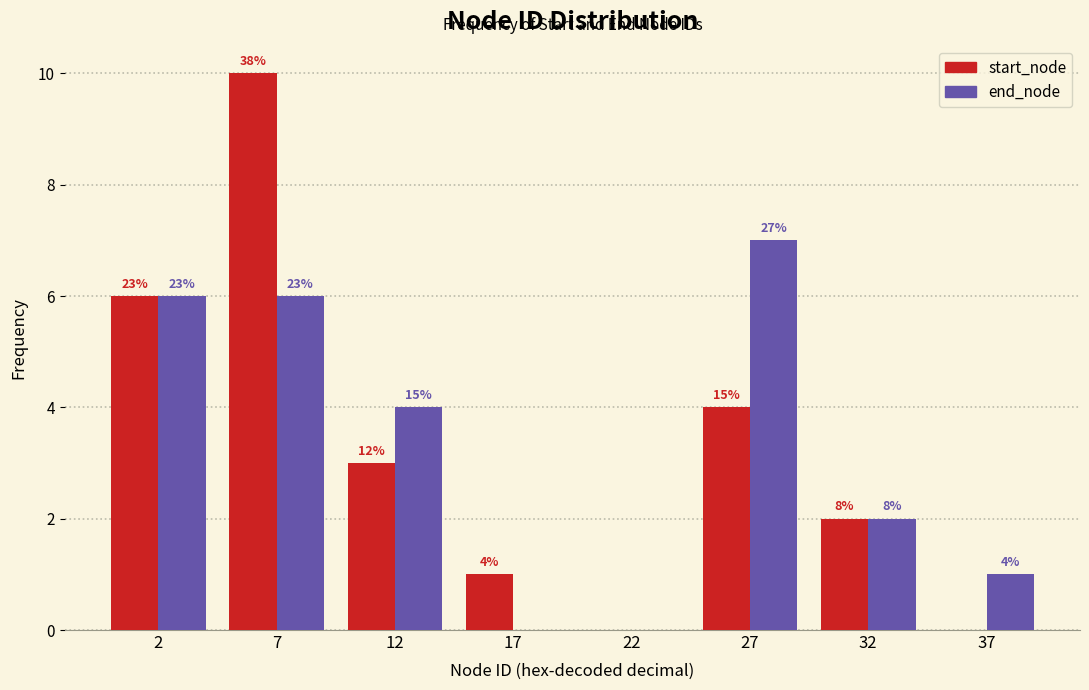

What are all the series names shown in the legend?

start_node, end_node